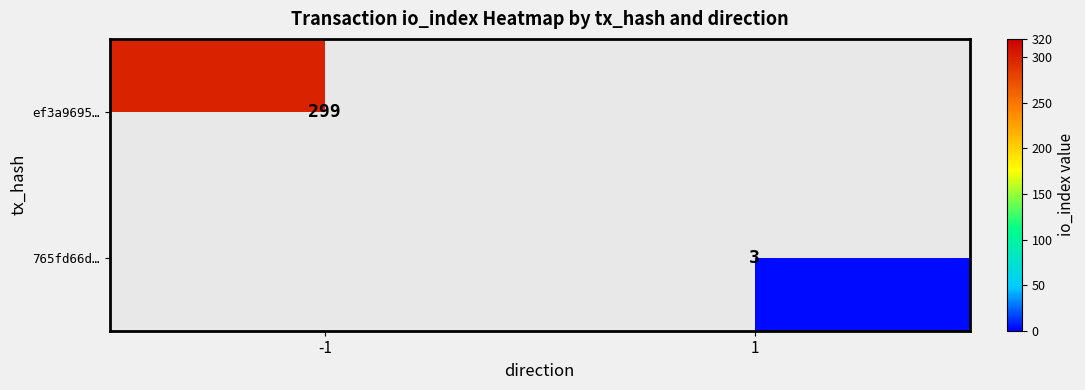

What is the total value across all series at -1?

299